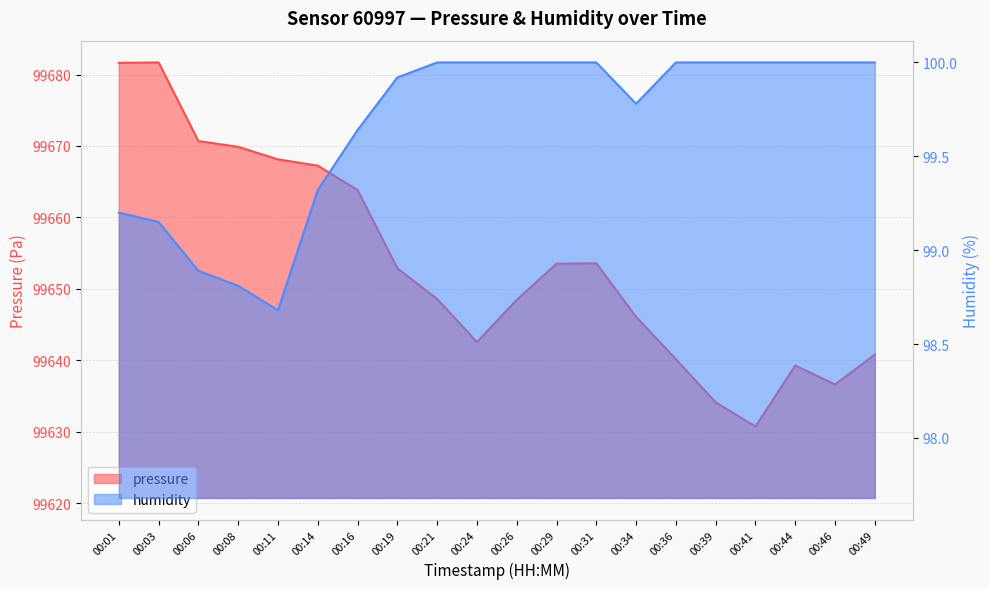

Between 00:06 and 00:49, which series saw the biggest shift?

pressure